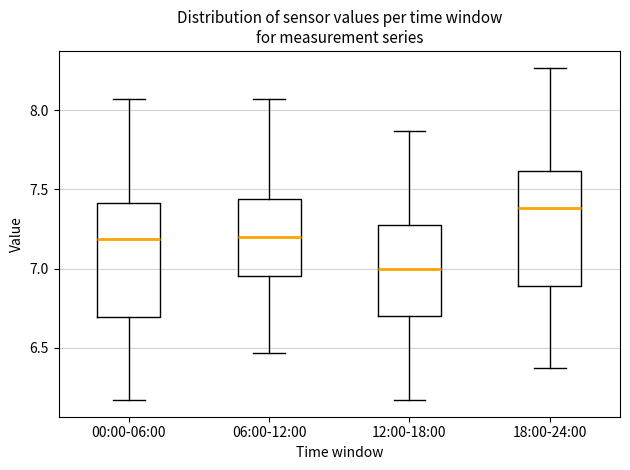

Where is the lower edge of the box for 00:00-06:00 on the y-axis? The values are not printed on the chart, so give them approximately, as read against the axis.

6.70